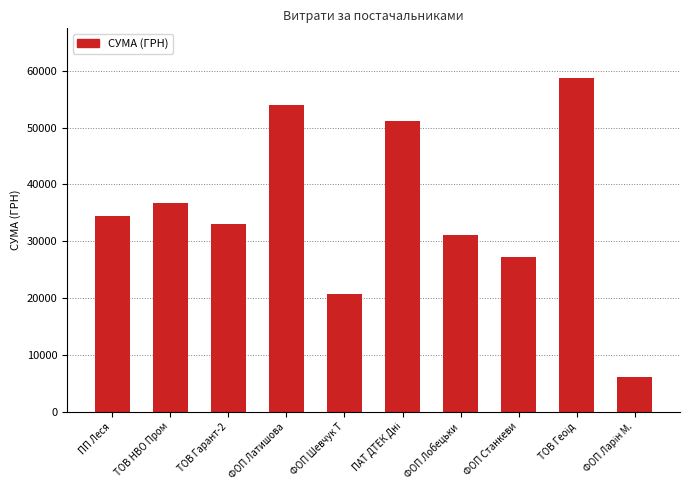

The chart shows a value of 36680.4 at ТОВ НВО Пром. True or false?

True